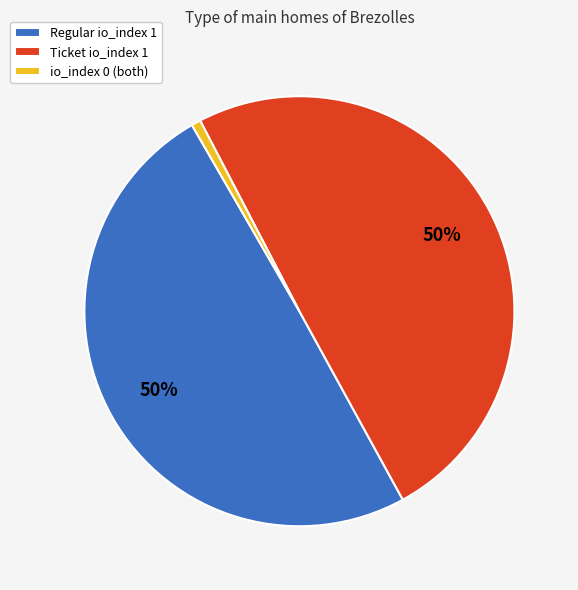

The Ticket io_index 1 slice represents 50% of the pie. True or false?

True